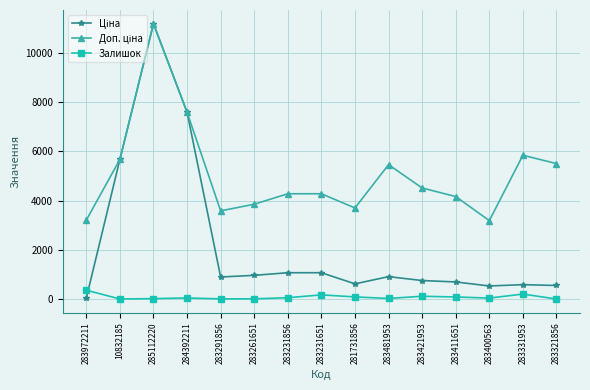

At which category is the sum across all series the highest?

285112220